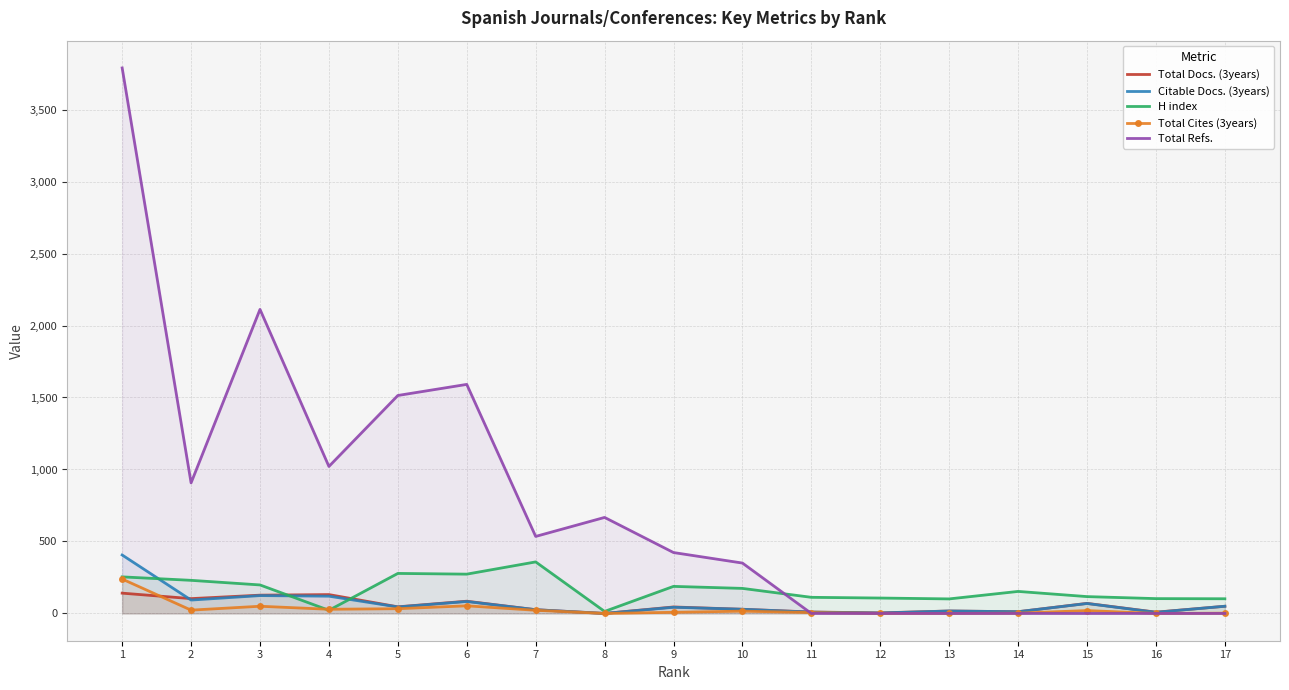

Reading left to right, what are all the values shown in this chart?

Total Docs. (3years): 1=141	2=103	3=127	4=131	5=46	6=85	7=26	8=0	9=45	10=29	11=10	12=4	13=17	14=12	15=70	16=9	17=50
Citable Docs. (3years): 1=406	2=93	3=124	4=120	5=45	6=83	7=26	8=0	9=43	10=29	11=9	12=3	13=17	14=12	15=69	16=8	17=50
H index: 1=254	2=230	3=198	4=22	5=278	6=273	7=358	8=14	9=188	10=174	11=112	12=107	13=101	14=153	15=117	16=103	17=102
Total Cites (3years): 1=239	2=23	3=50	4=29	5=33	6=53	7=22	8=0	9=8	10=16	11=6	12=0	13=0	14=2	15=20	16=0	17=2
Total Refs.: 1=3789	2=907	3=2112	4=1021	5=1514	6=1591	7=535	8=667	9=423	10=350	11=0	12=0	13=0	14=0	15=0	16=0	17=0